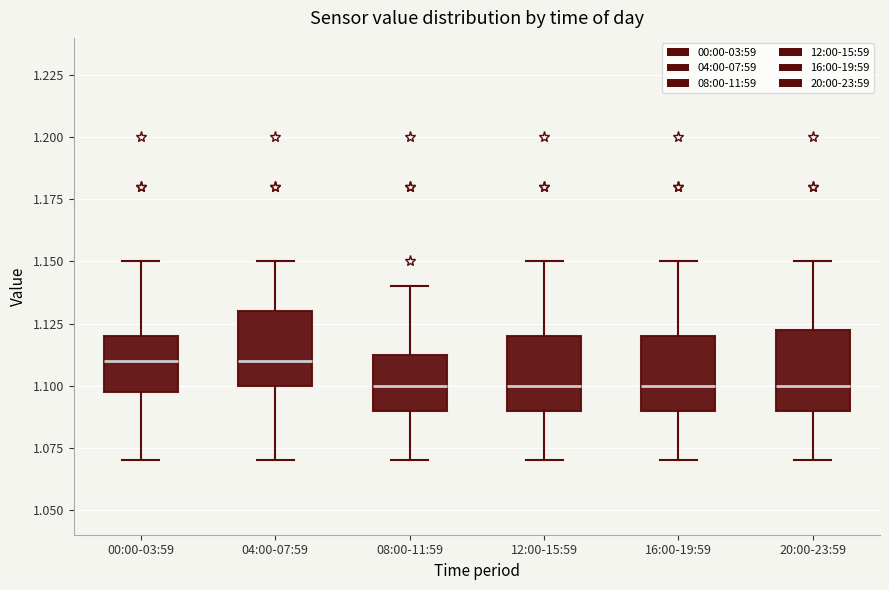

Reading left to right, transcribe this box plot: for each box, give where its median line is, the range the box spans, and where its two whiskers end, as read against the y-axis. The values are not printed on the chart, so give them approximately, as read against the axis.

00:00-03:59: median 1.110, box 1.100 to 1.120, whiskers 1.070 to 1.150
04:00-07:59: median 1.110, box 1.100 to 1.130, whiskers 1.070 to 1.150
08:00-11:59: median 1.100, box 1.090 to 1.115, whiskers 1.070 to 1.140
12:00-15:59: median 1.100, box 1.090 to 1.120, whiskers 1.070 to 1.150
16:00-19:59: median 1.100, box 1.090 to 1.120, whiskers 1.070 to 1.150
20:00-23:59: median 1.100, box 1.090 to 1.125, whiskers 1.070 to 1.150